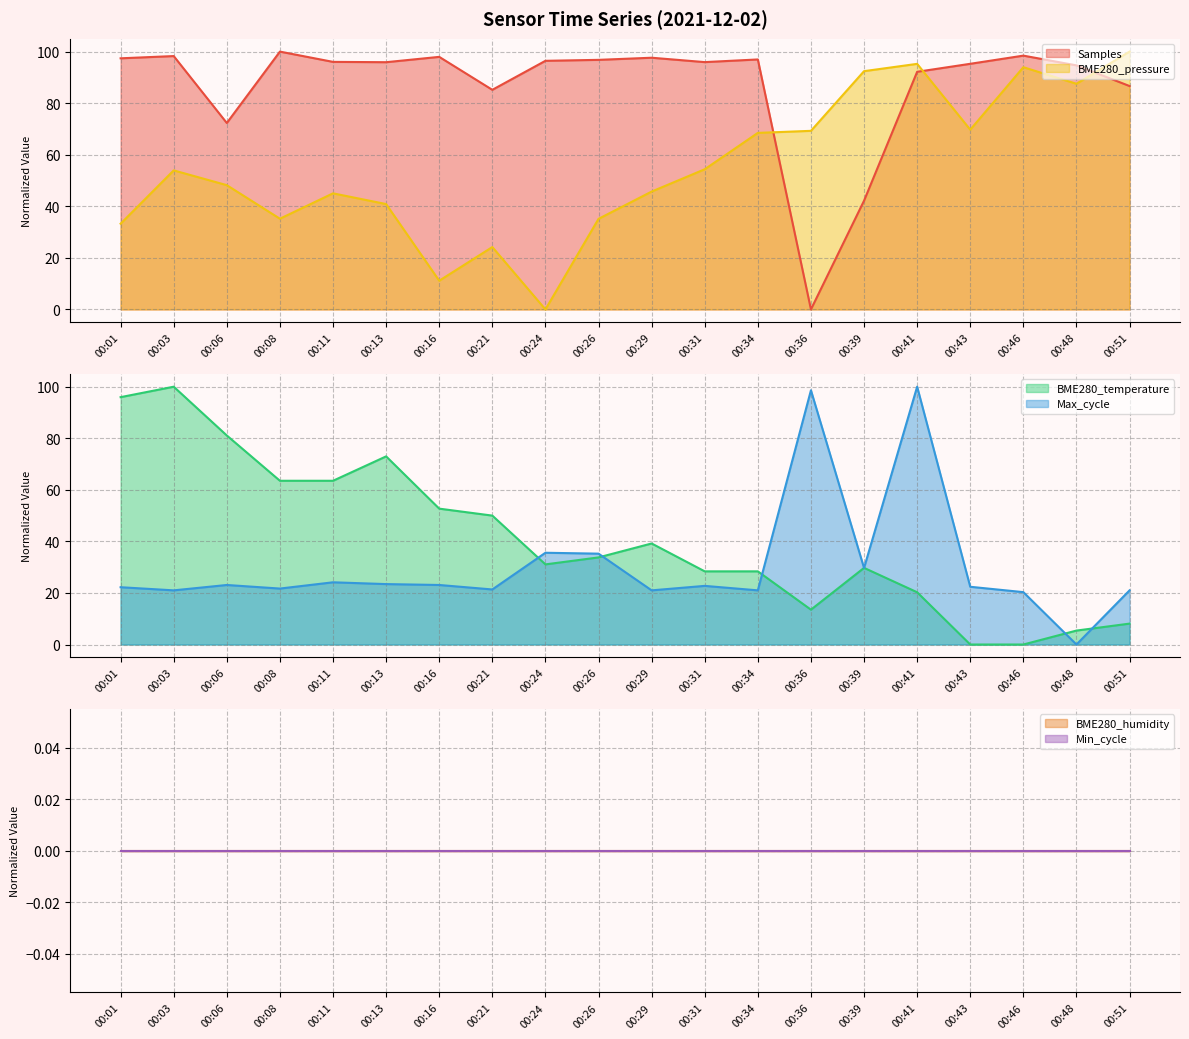

True or false: BME280_humidity (line) and BME280_pressure (line) intersect in this chart.

False